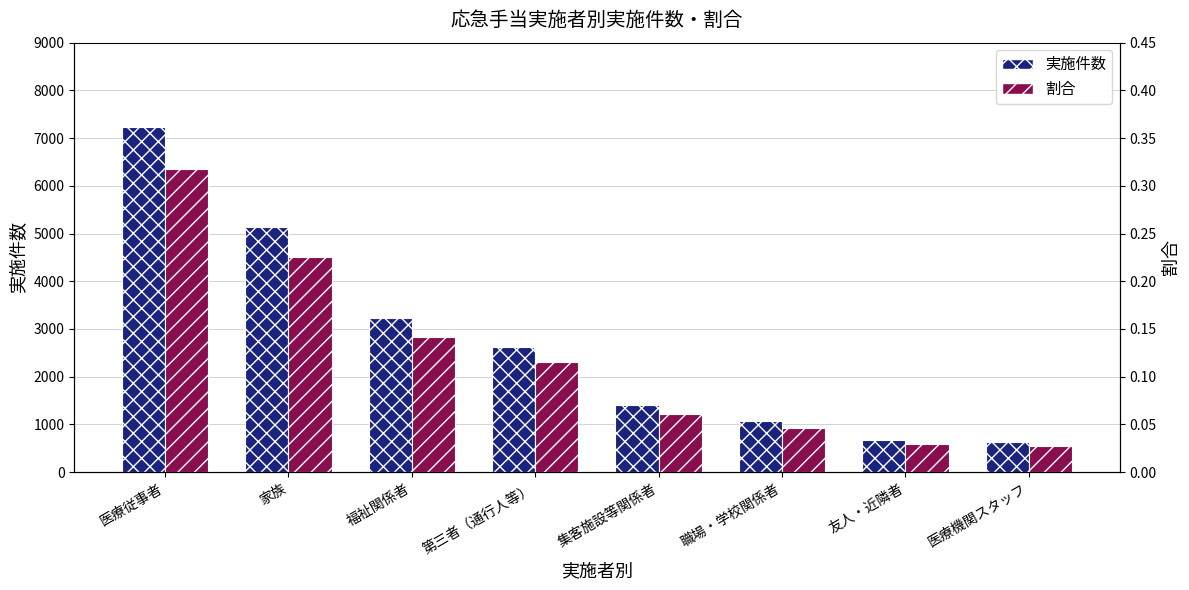

Which has a higher value, 第三者（通行人等） or 友人・近隣者?

第三者（通行人等）